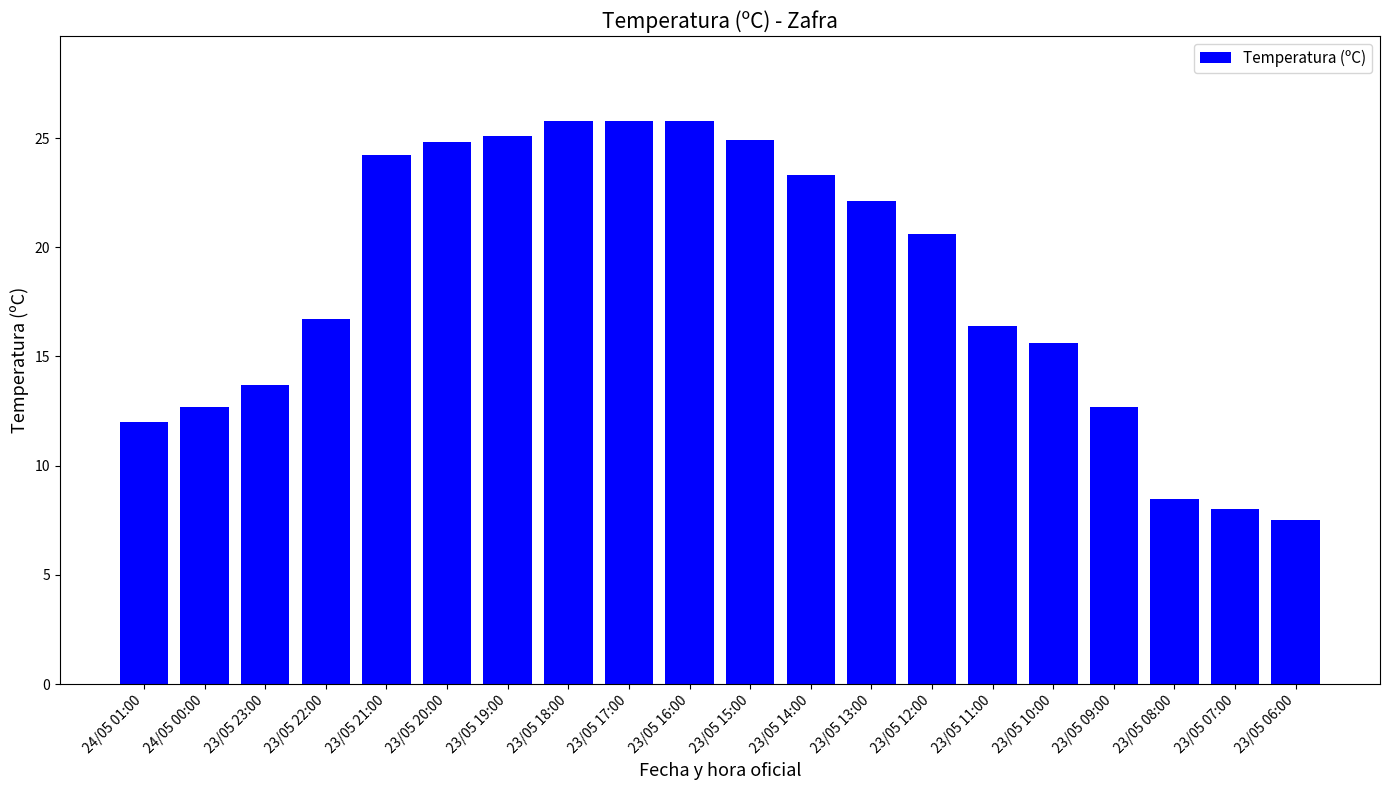

What is the value of the 9th bar from the left?

25.8